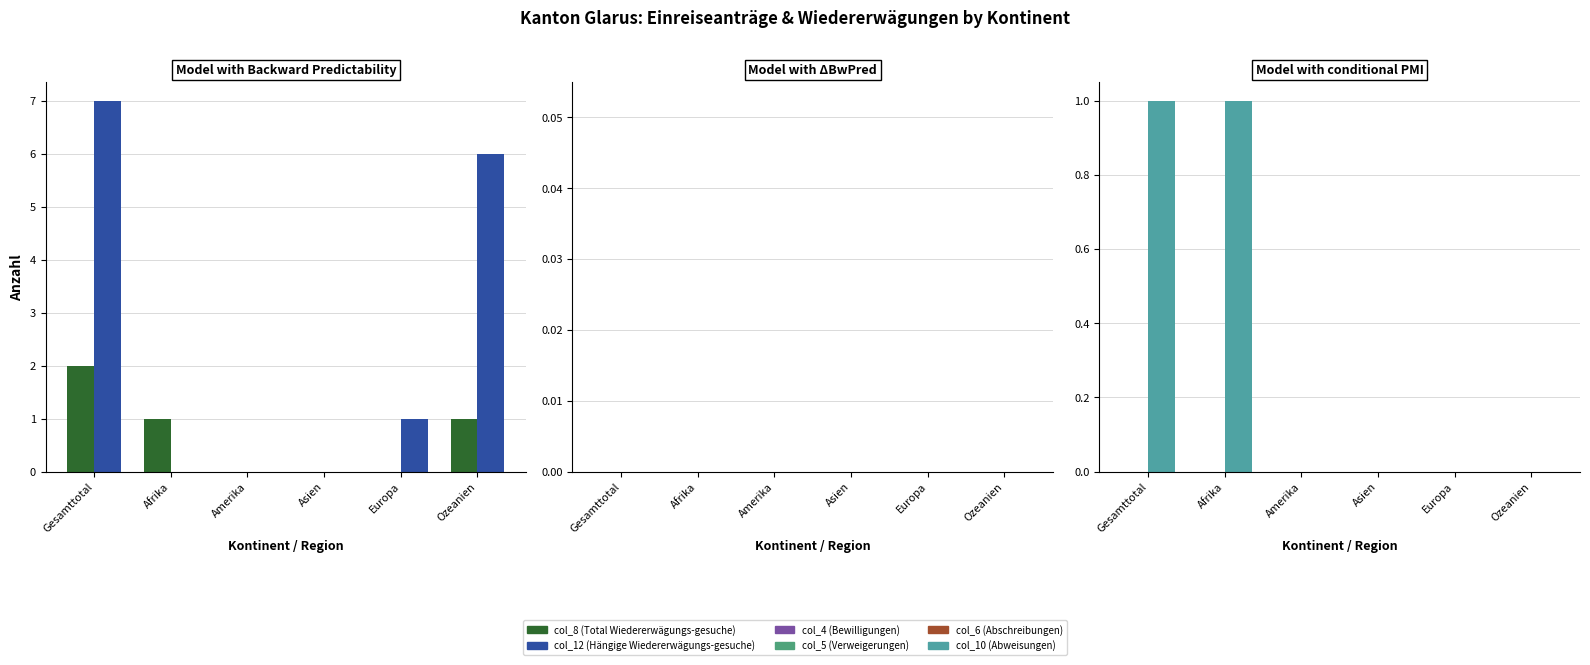

True or false: col_6 (Abschreibungen) has a value of 0 at Asien.

True